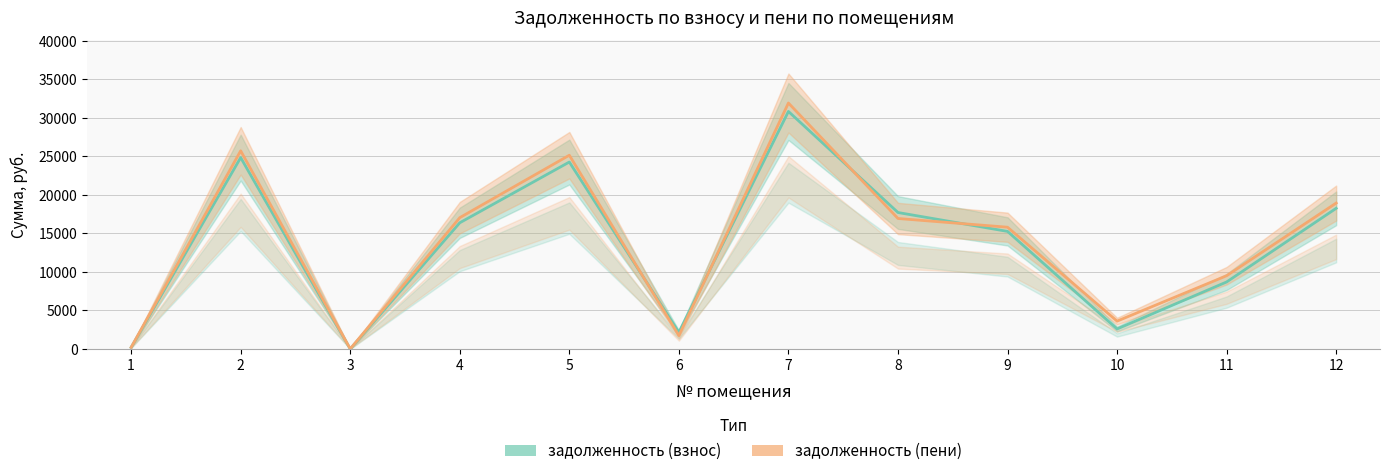

How many distinct data groups are displayed?

2